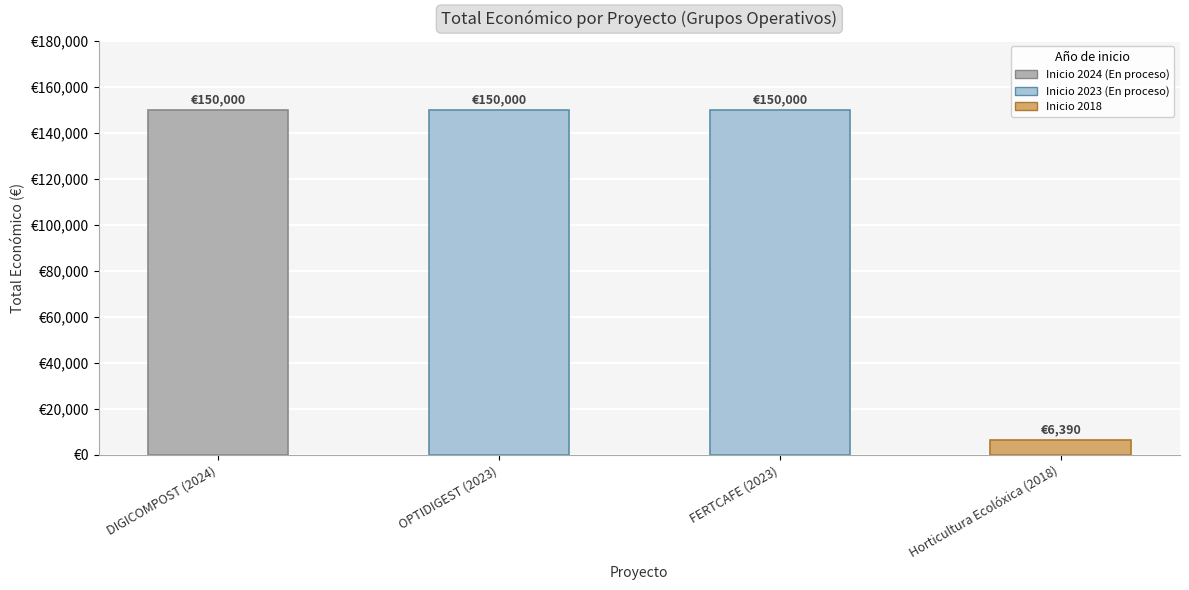

Which label corresponds to the largest value in the chart?

DIGICOMPOST (2024)